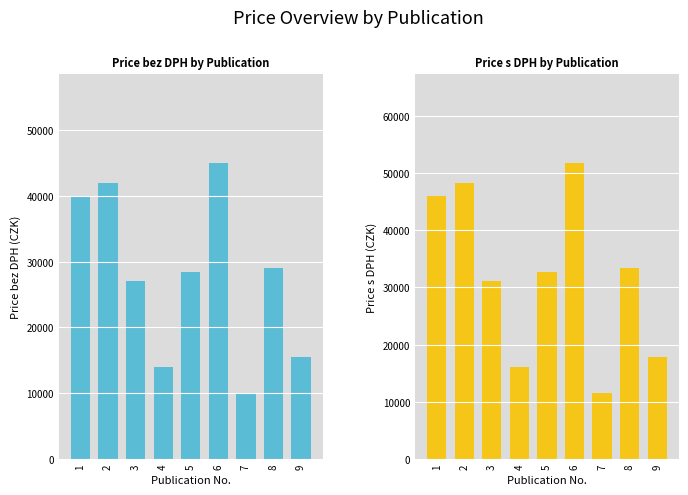

What is the value of the bez DPH bar at the 2nd from the left?

42000